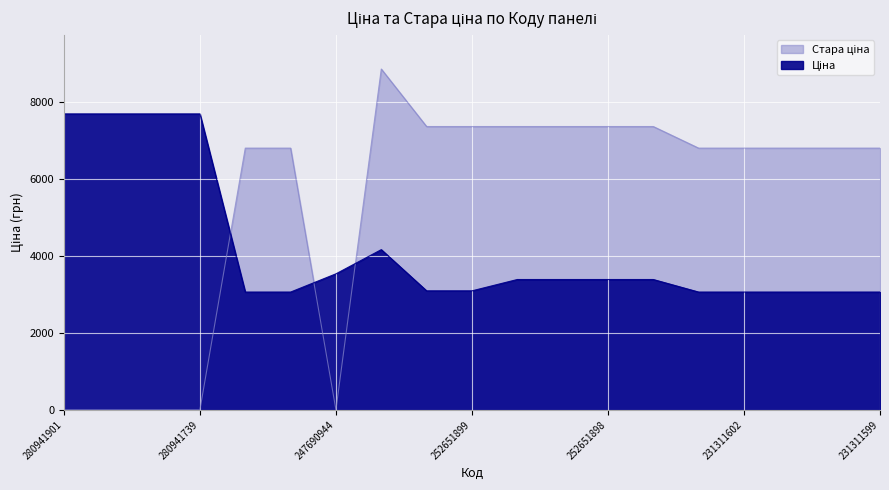

True or false: Стара ціна has more than 0 interior local peaks.

True